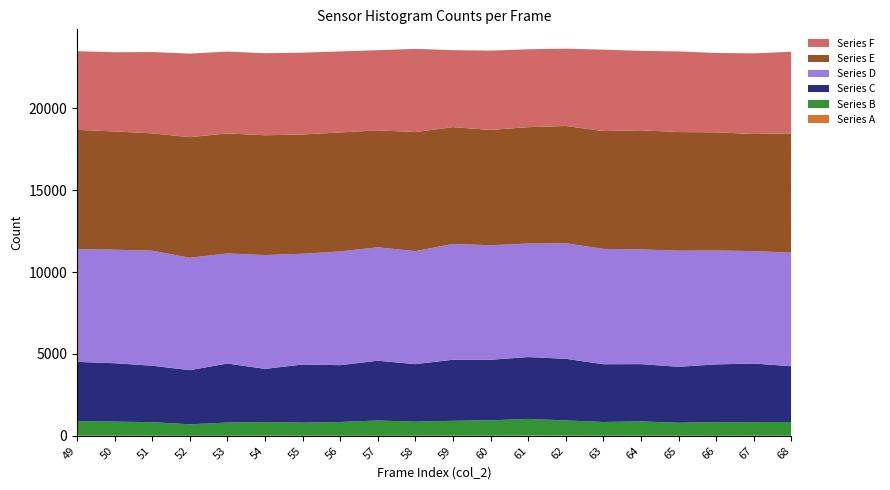

Reading left to right, list all the values displayed in this chart.

Series A: 49=9	50=9	51=6	52=1	53=4	54=7	55=6	56=4	57=1	58=4	59=10	60=6	61=14	62=12	63=4	64=7	65=6	66=2	67=10	68=4
Series B: 49=889	50=858	51=827	52=702	53=805	54=835	55=797	56=839	57=934	58=861	59=906	60=941	61=1018	62=928	63=840	64=874	65=791	66=835	67=830	68=841
Series C: 49=3617	50=3567	51=3448	52=3307	53=3605	54=3245	55=3552	56=3472	57=3651	58=3512	59=3730	60=3698	61=3777	62=3763	63=3527	64=3497	65=3419	66=3525	67=3576	68=3403
Series D: 49=6887	50=6931	51=7023	52=6863	53=6723	54=6950	55=6762	56=6946	57=6926	58=6900	59=7073	60=6992	61=6931	62=7055	63=7043	64=7006	65=7088	66=6955	67=6864	68=6937
Series E: 49=7280	50=7224	51=7165	52=7364	53=7329	54=7315	55=7284	56=7263	57=7142	58=7272	59=7134	60=7042	61=7108	62=7163	63=7195	64=7274	65=7245	66=7216	67=7150	68=7276
Series F: 49=4806	50=4833	51=4968	52=5102	53=4997	54=5011	55=4997	56=4950	57=4894	58=5080	59=4697	60=4844	61=4756	62=4719	63=4974	64=4848	65=4924	66=4845	67=4925	68=4993